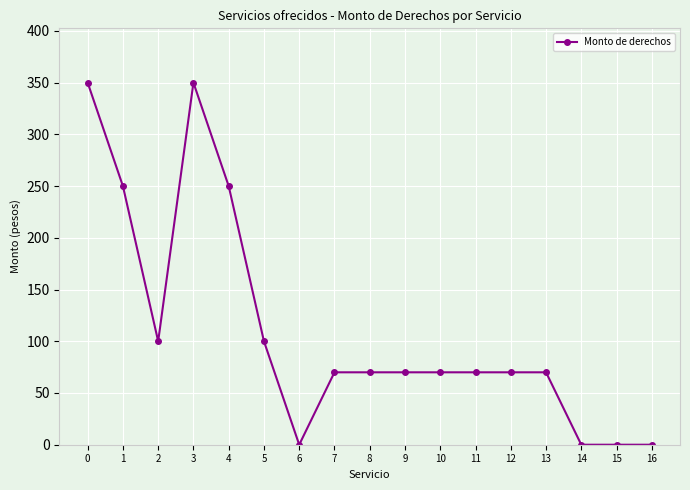

At which category does the data reach its first local peak?

3